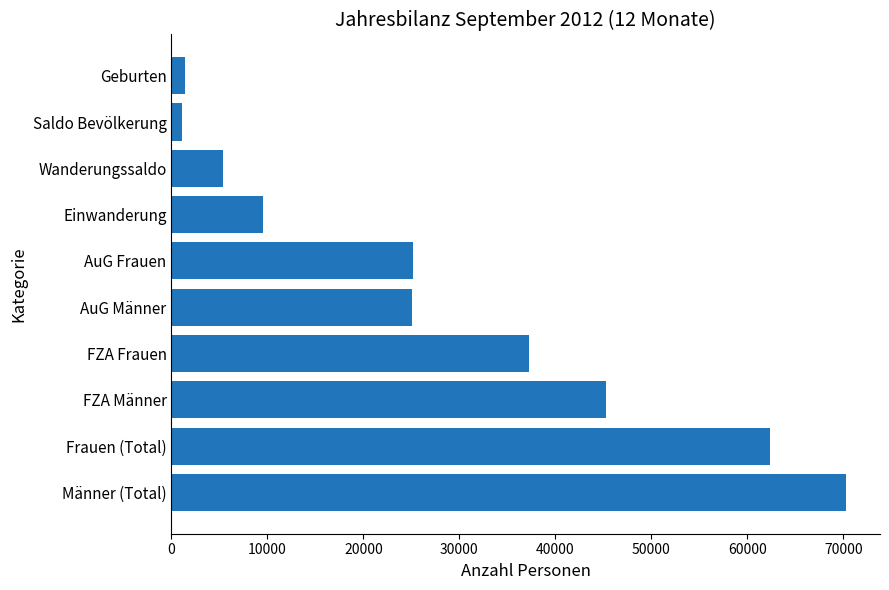

What is the maximum value shown in the chart?

70306